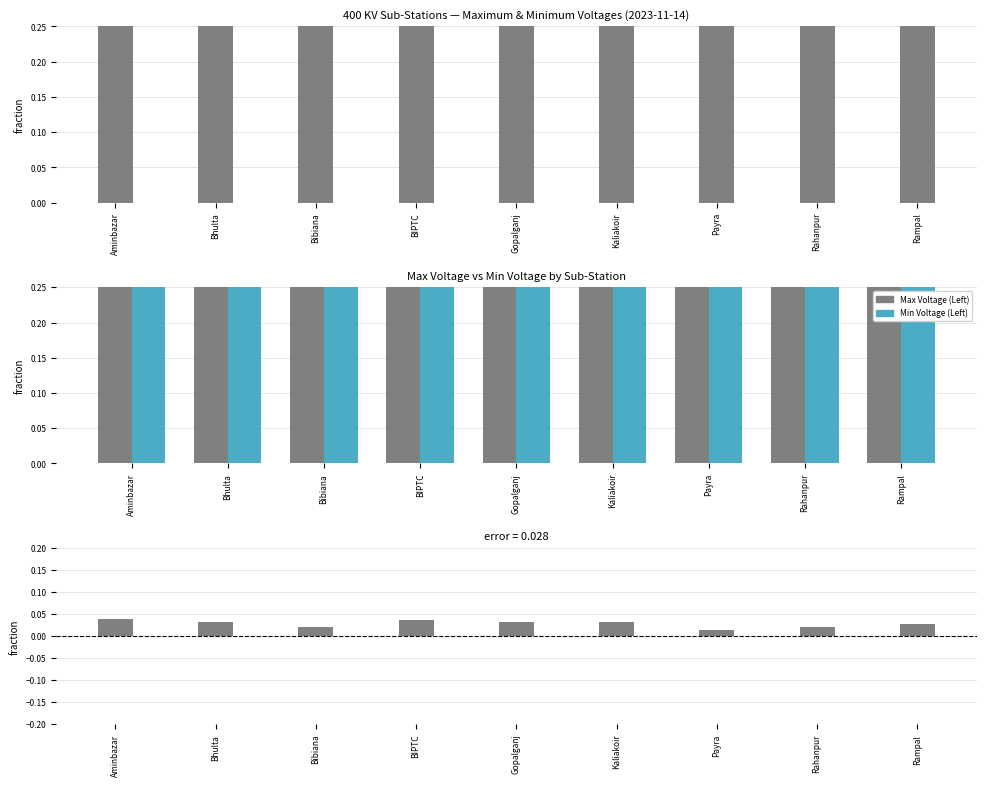

Is the value of Difference (Max - Min) at Rampal greater than the value of Max Voltage (Left) at Gopalganj?

No